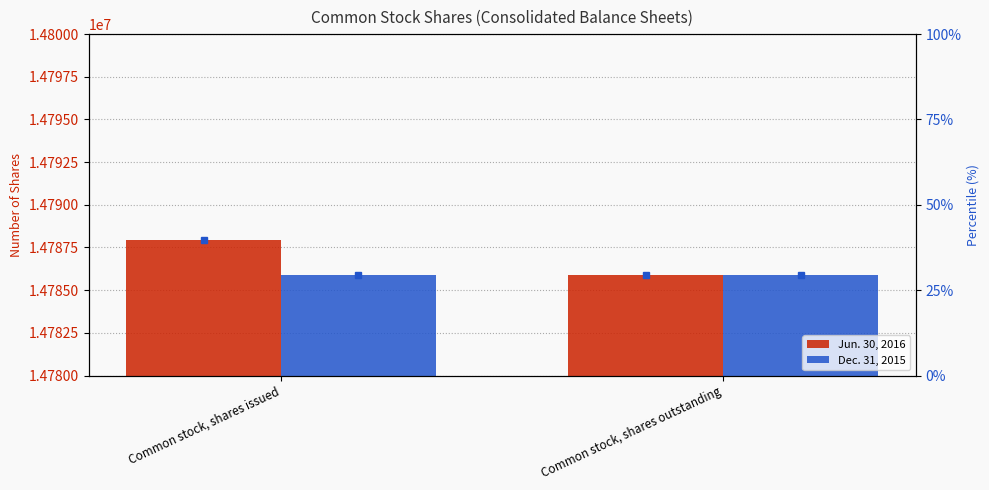

Which series has the widest spread of values?

Jun. 30, 2016